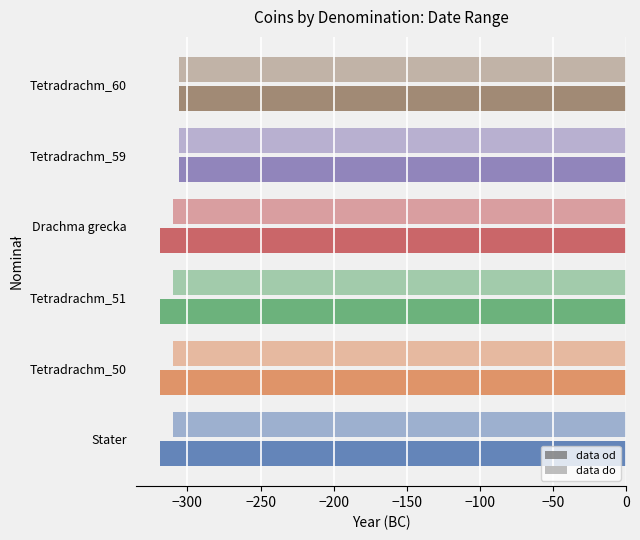

What is the sum of all data od values?

-1888